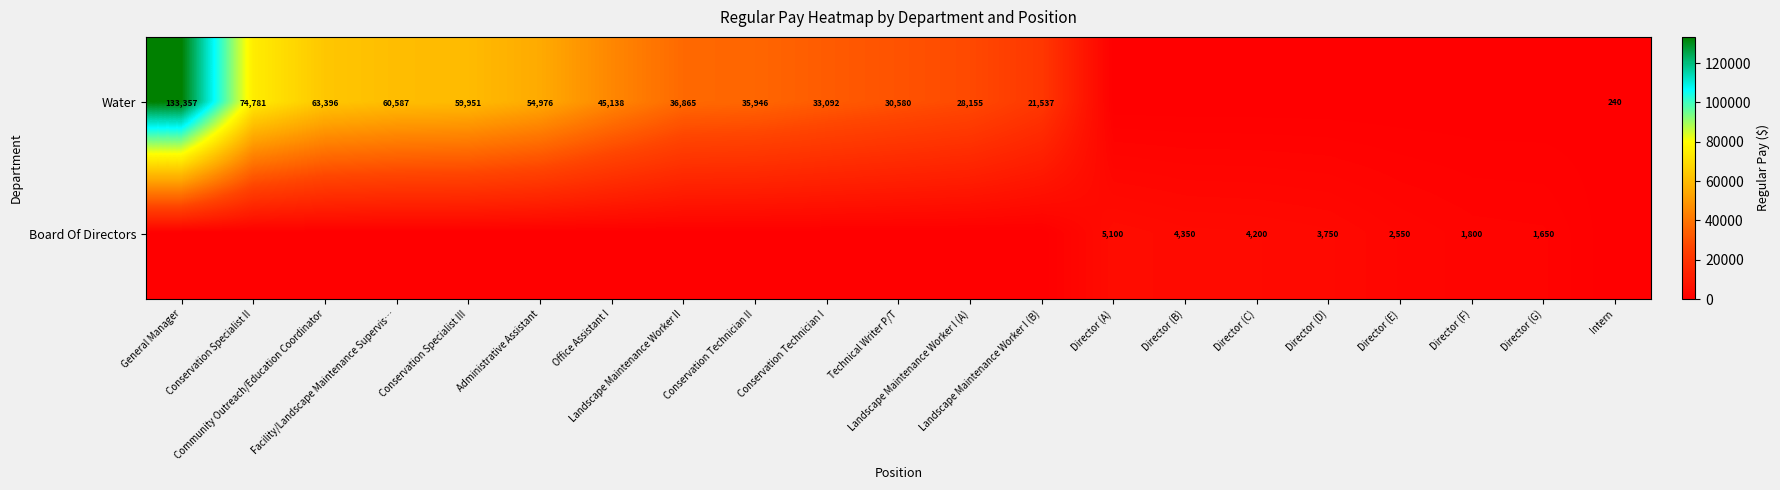

The value of Water at Administrative Assistant is 54976. True or false?

True